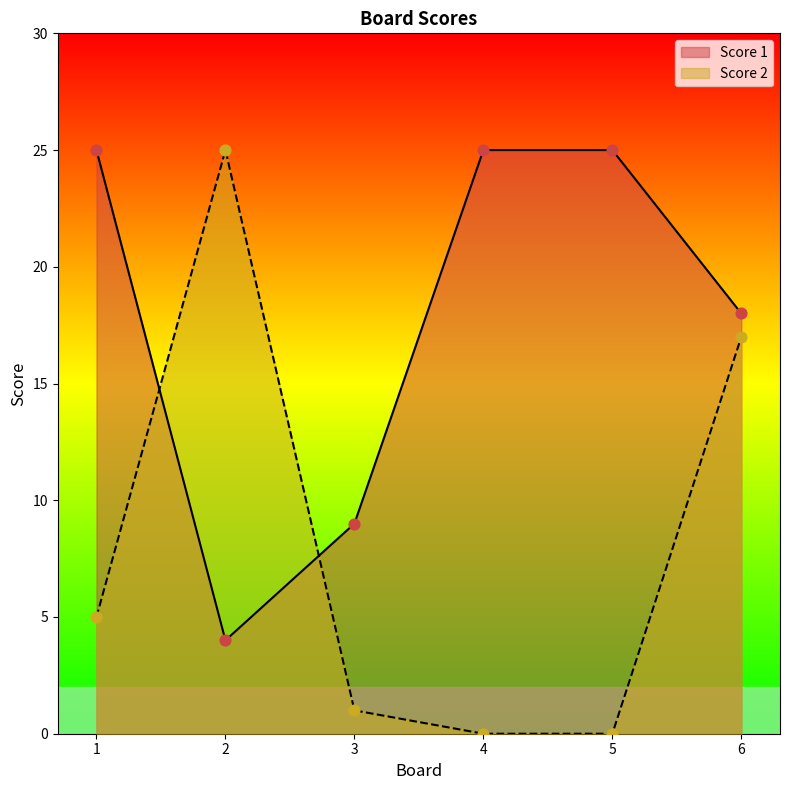

Which series reaches the maximum Y coordinate?

Score 2